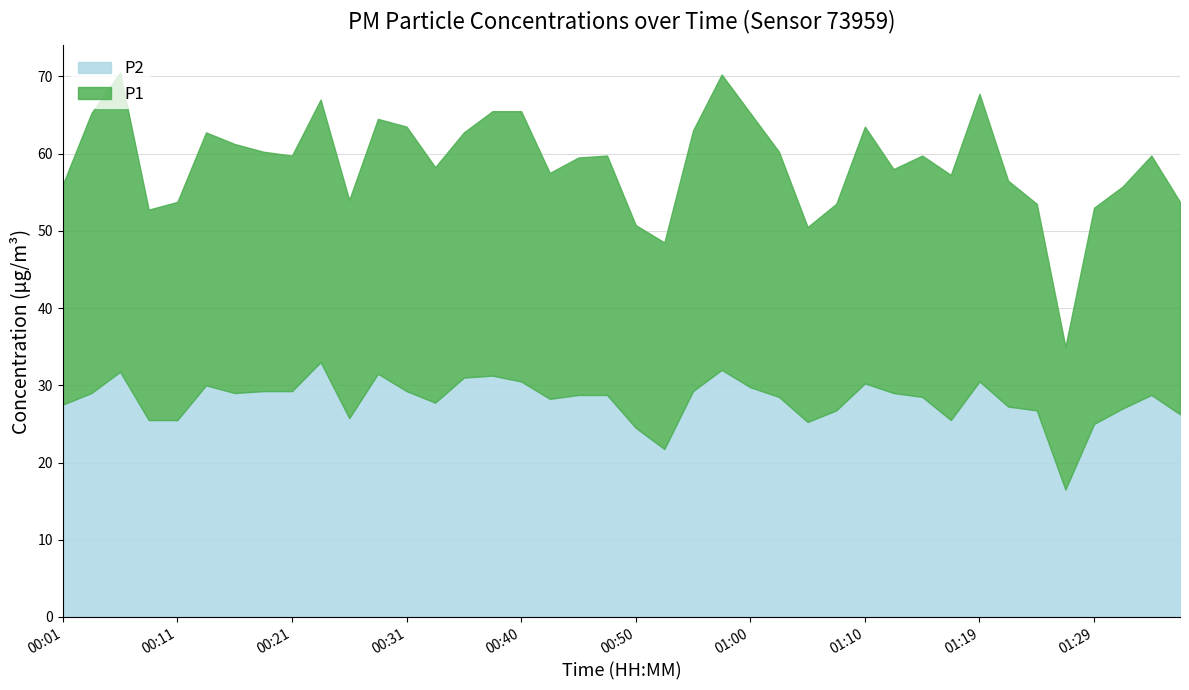

Is the value of P2 at 01:00 greater than the value of P1 at 00:38?

No